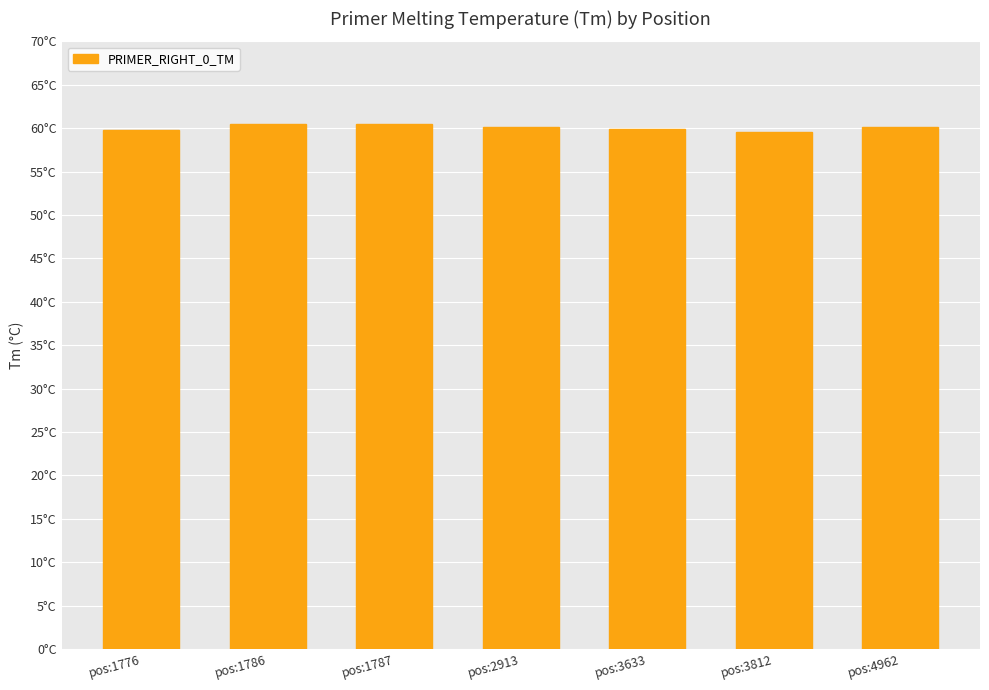

What is the value of the 1st bar from the left?

59.8